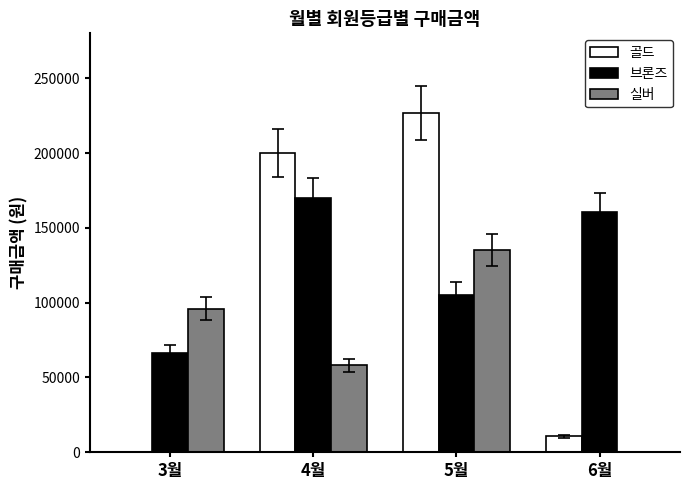

Between 4월 and 6월, which series saw the biggest shift?

골드